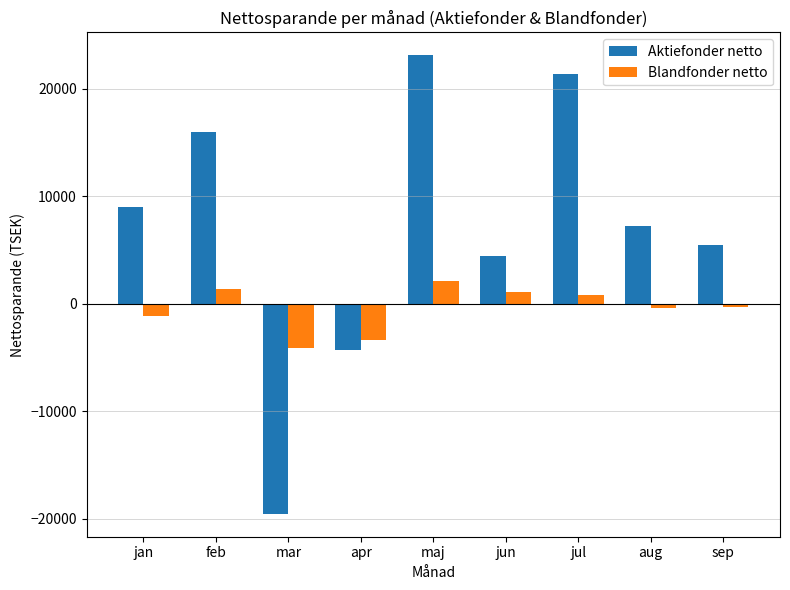

What is the average value of the Blandfonder netto series?

-449.6